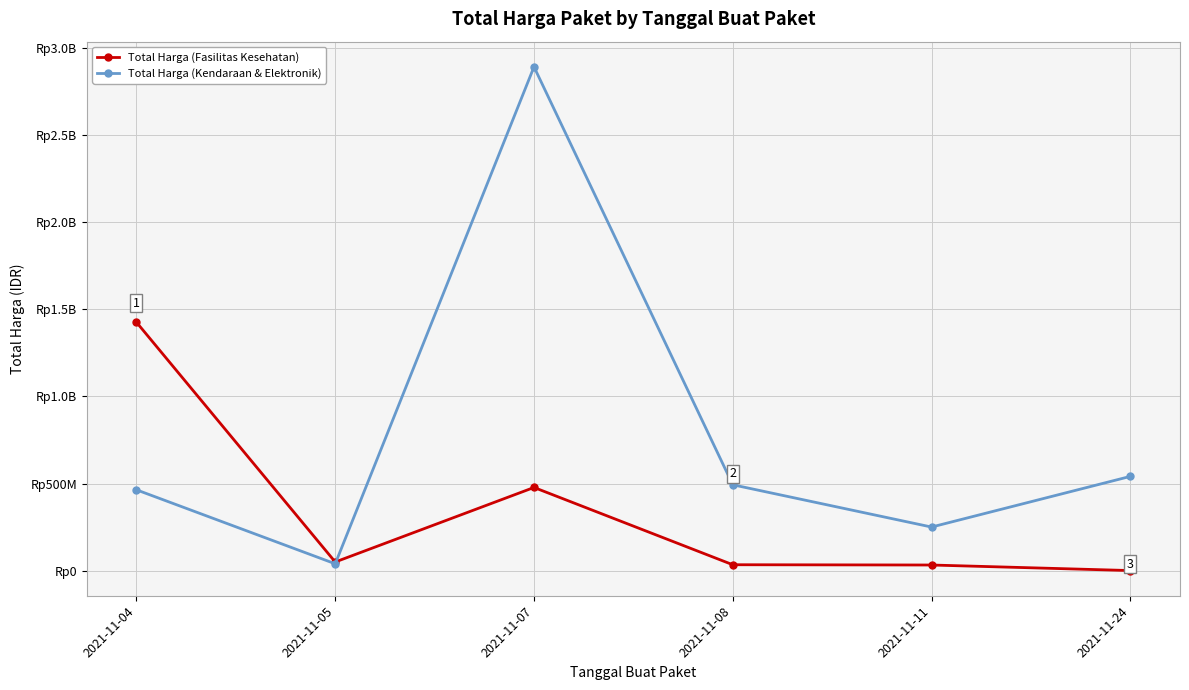

True or false: Total Harga (Kendaraan & Elektronik) has more than 2 points higher than both neighbors.

False